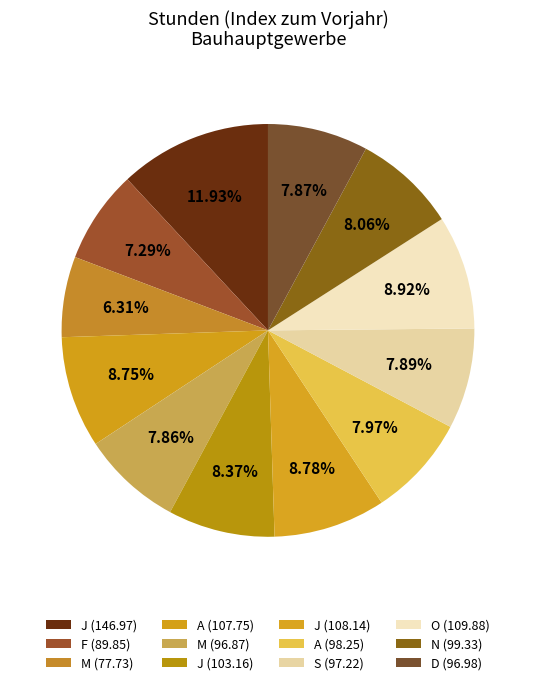

How many slices are in this pie chart?

12